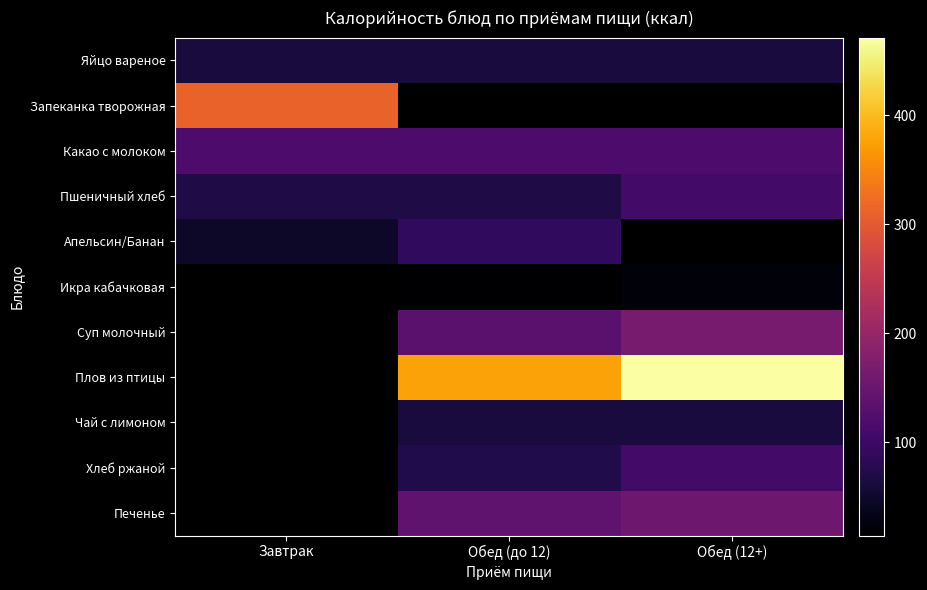

What is the difference between the highest and lowest values at Обед (12+)?

449.8